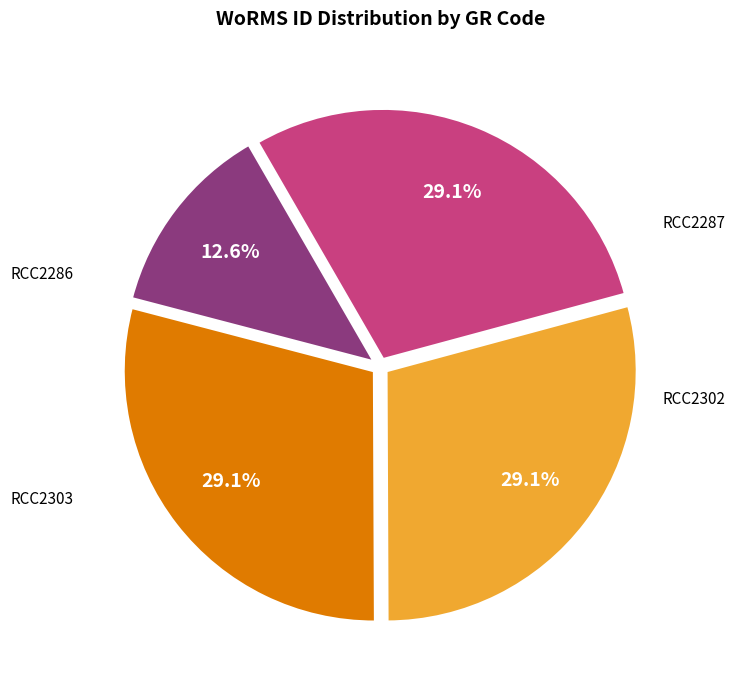

Combined, do RCC2286 and RCC2302 account for over 50%?

No